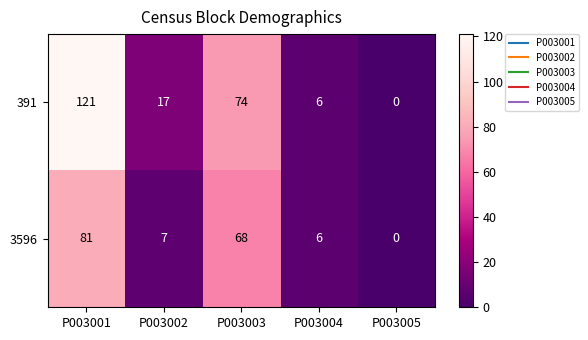

Where is 3596 nearest to the value 40?

P003003